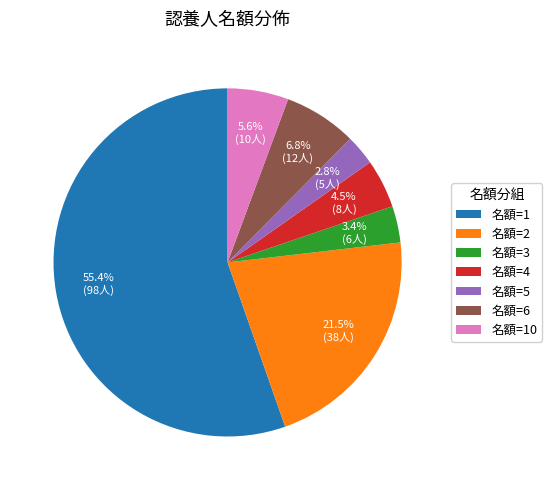

Does 名額=6 account for over 50% of the chart?

No